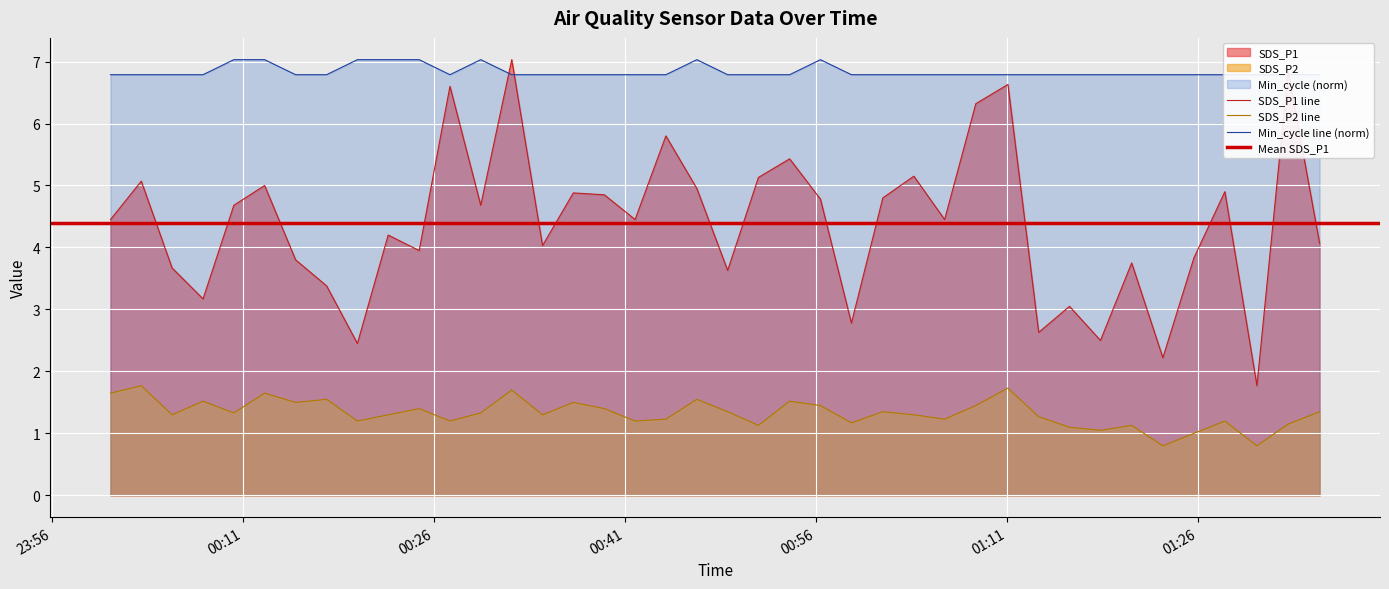

Which series has the largest total across all categories?

Min_cycle